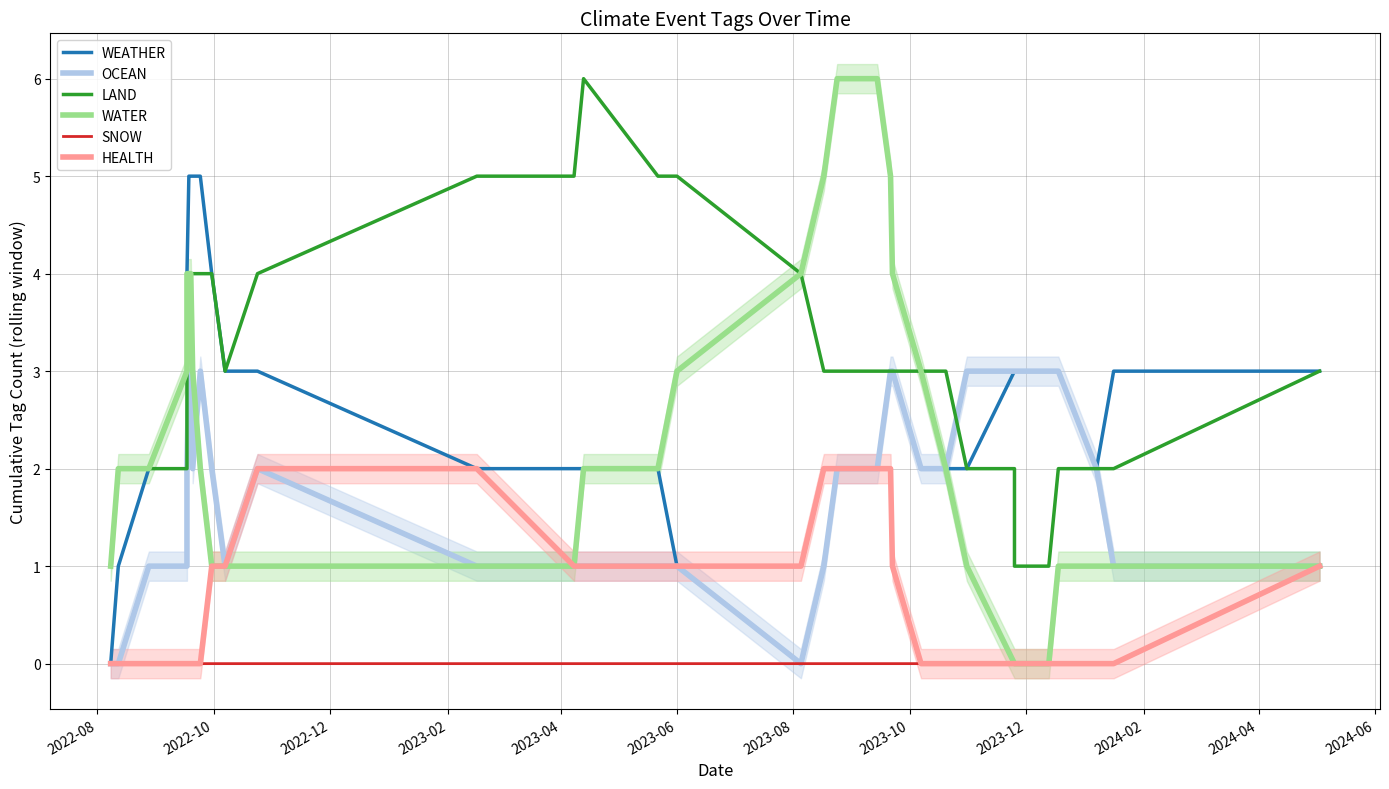

At which label does WEATHER reach its minimum?

2022-08